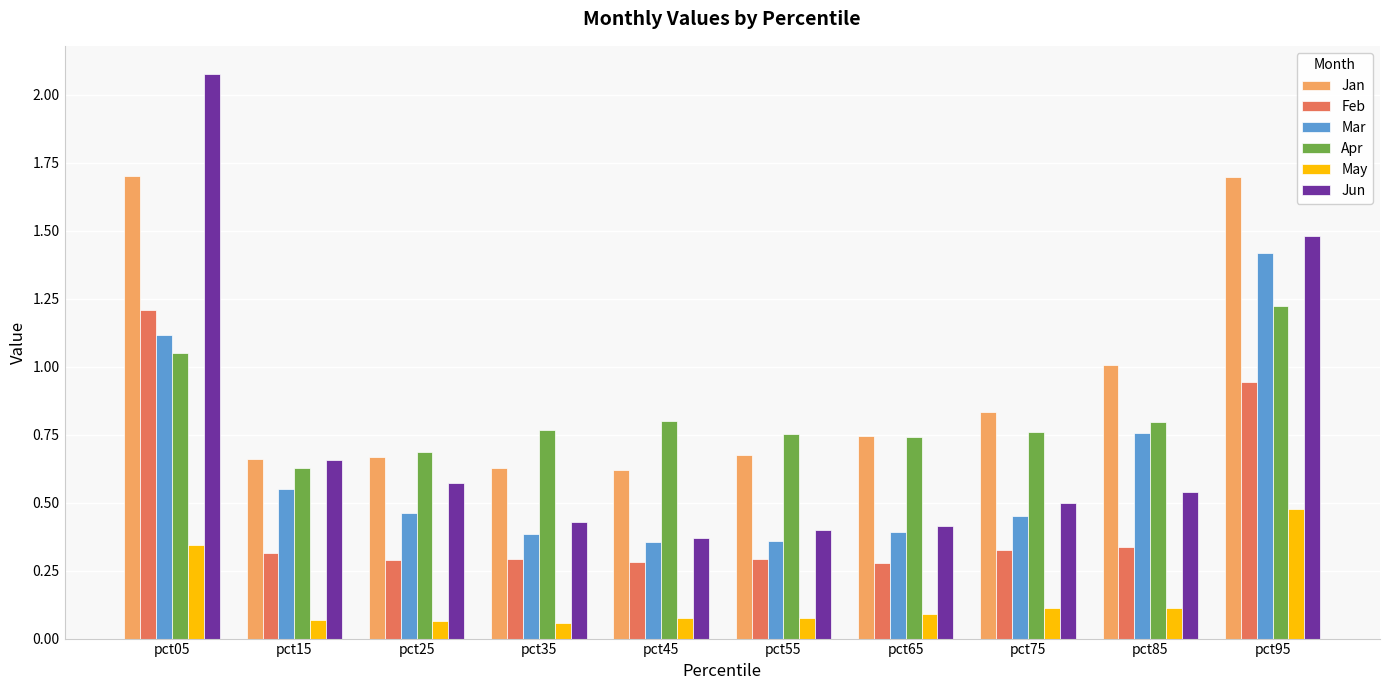

Which series changed the most between pct25 and pct95?

Jan